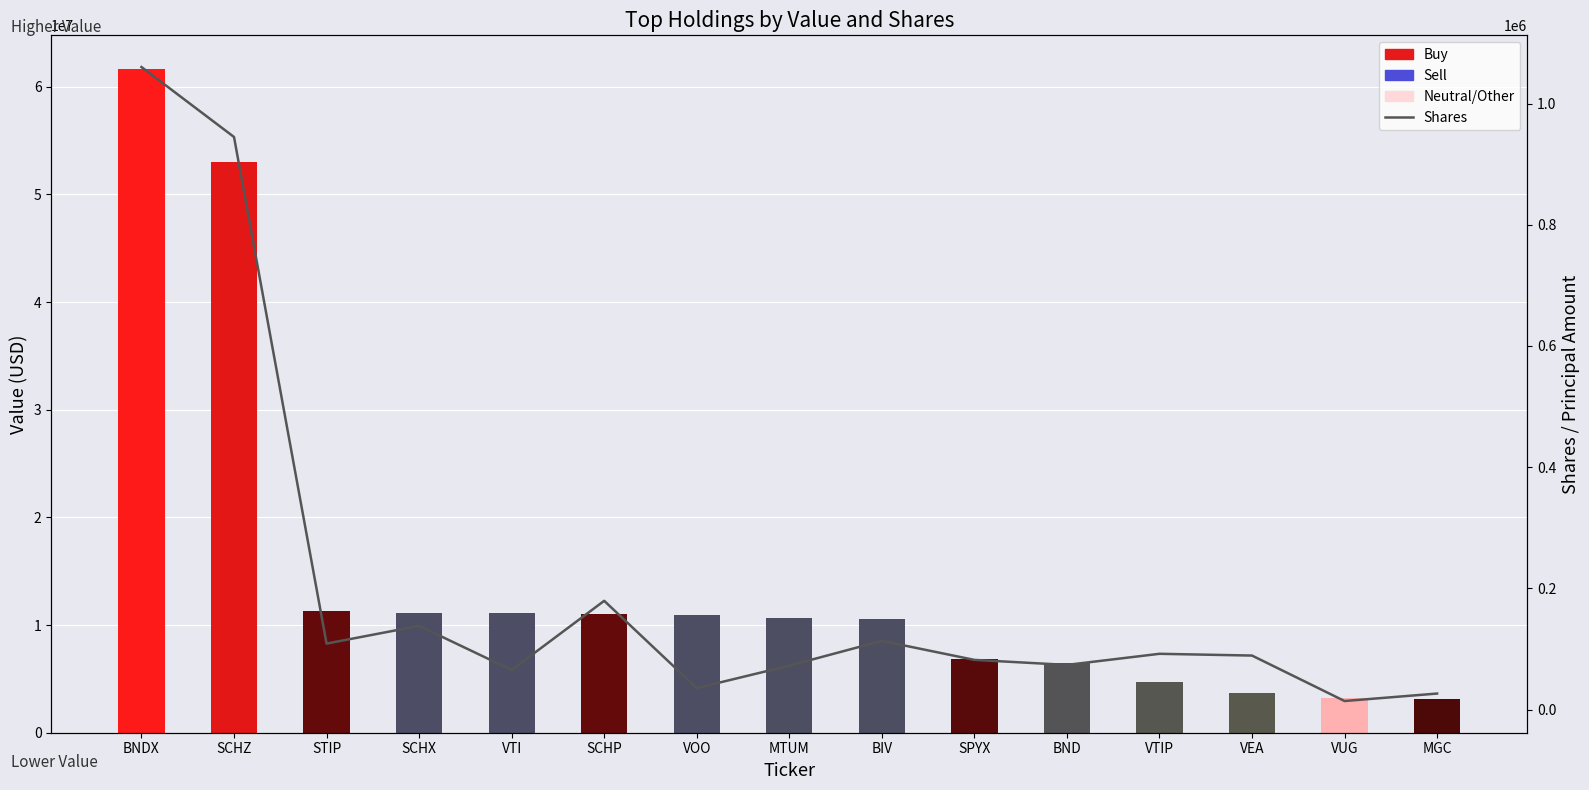

Are the bars horizontal?

No